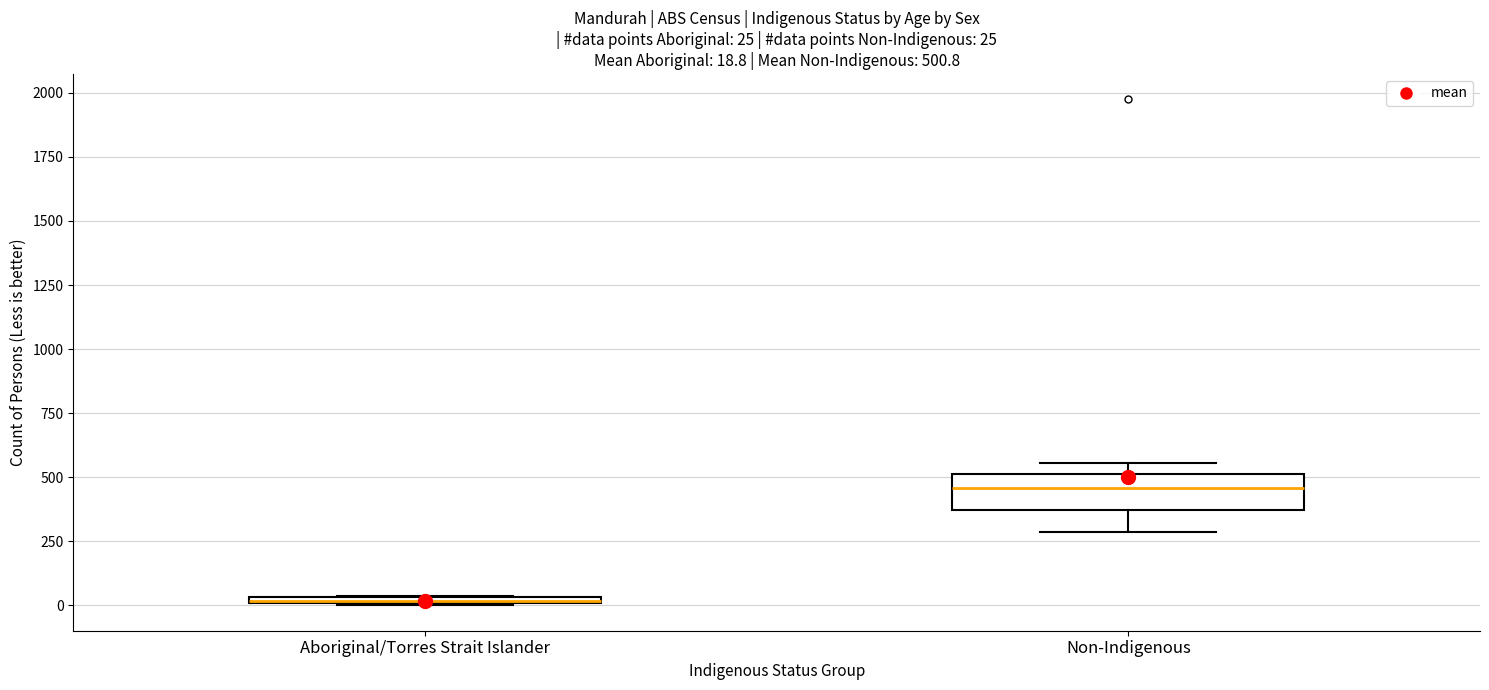

Comparing the boxes themselves (not the whiskers), which one is the tallest?

Non-Indigenous